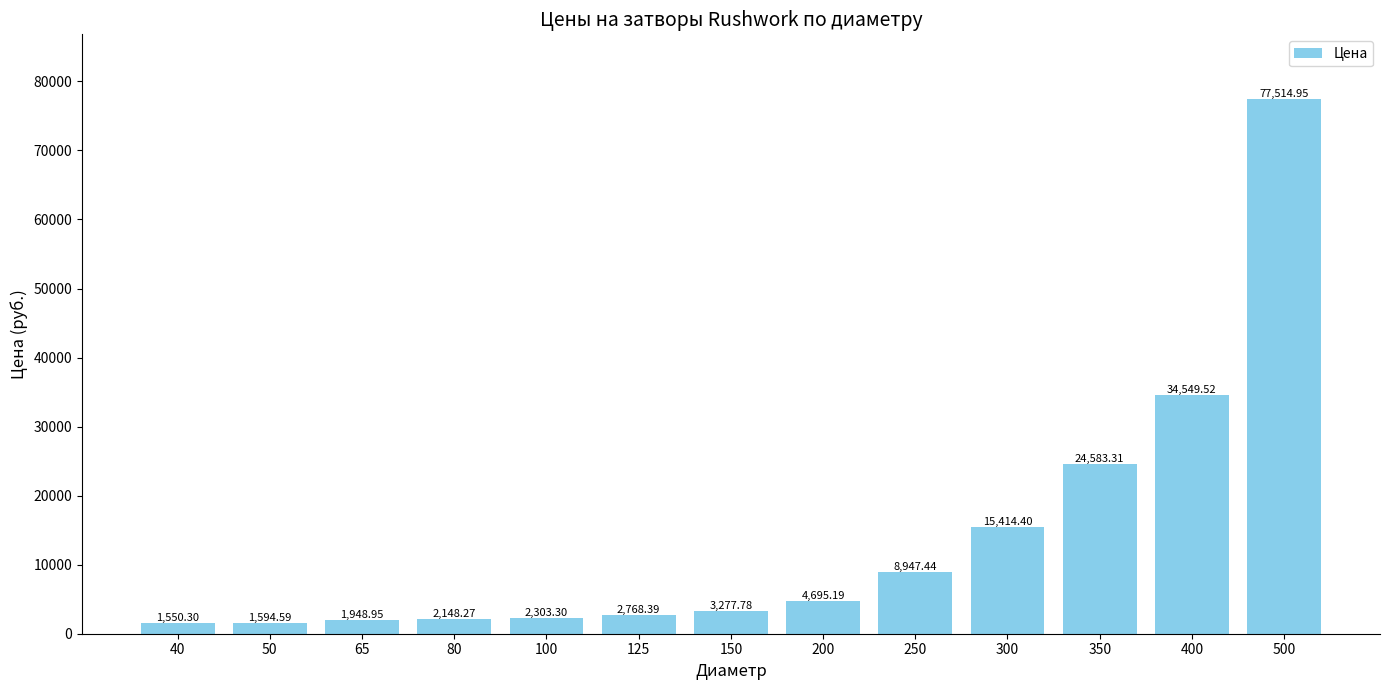

What is the difference between the values at 50 and 125?

1173.8